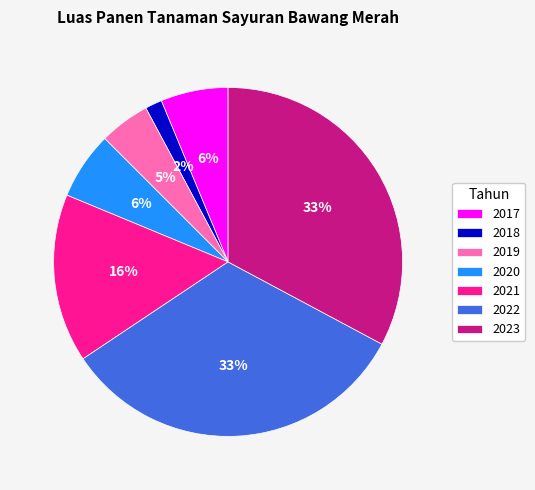

To the nearest percent, what portion does 2019 represent?

5%